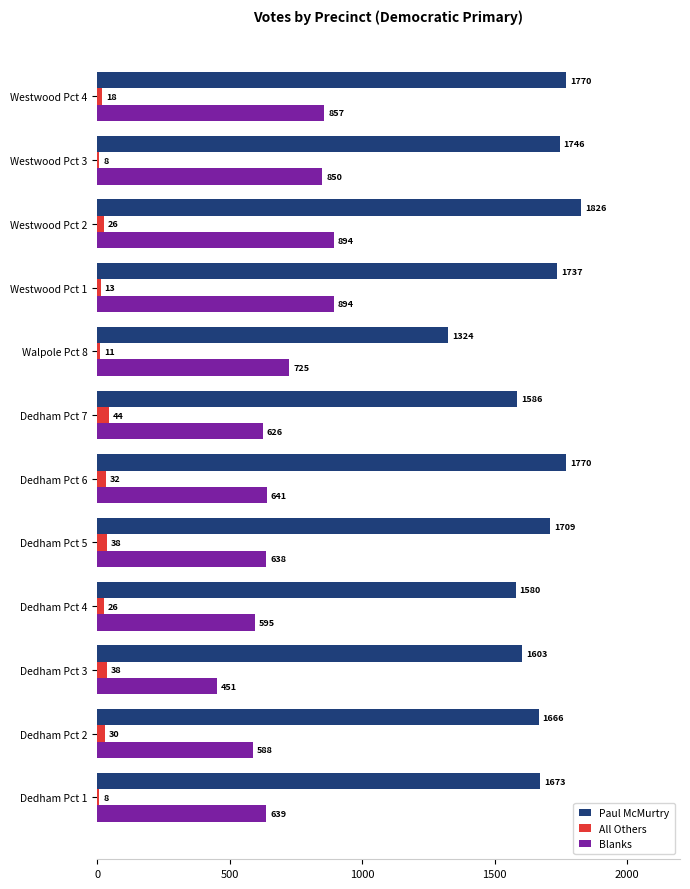

The value of Paul McMurtry at Westwood Pct 4 is 2730. True or false?

False